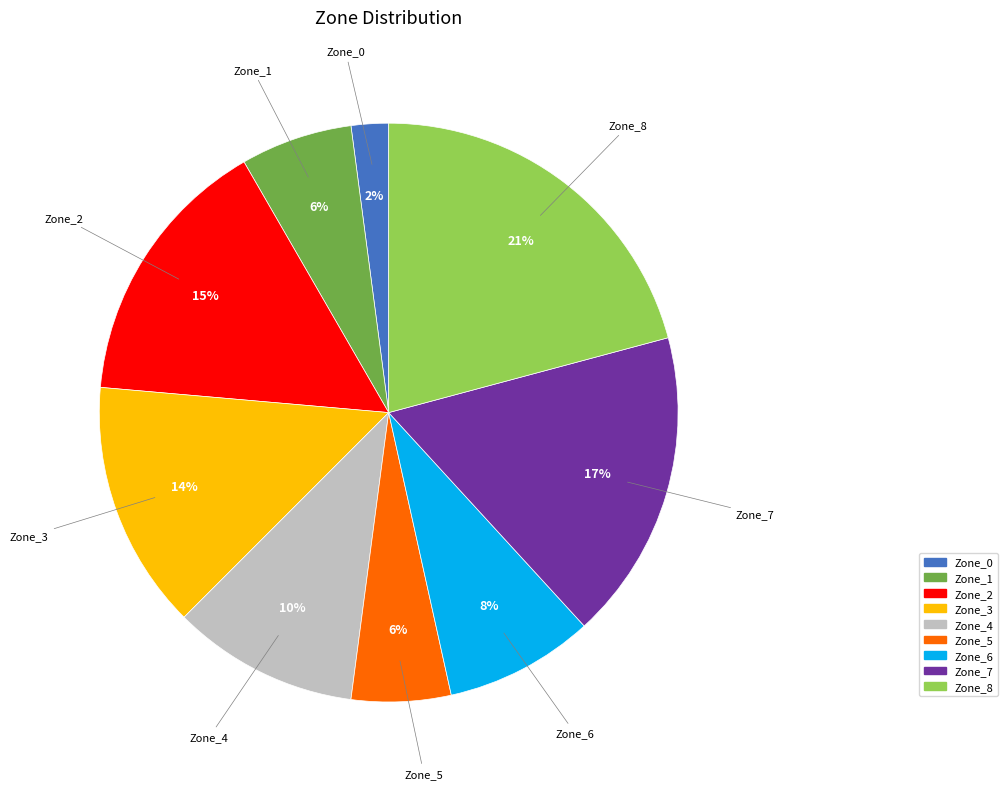

Is there any slice that represents more than half of the pie?

No